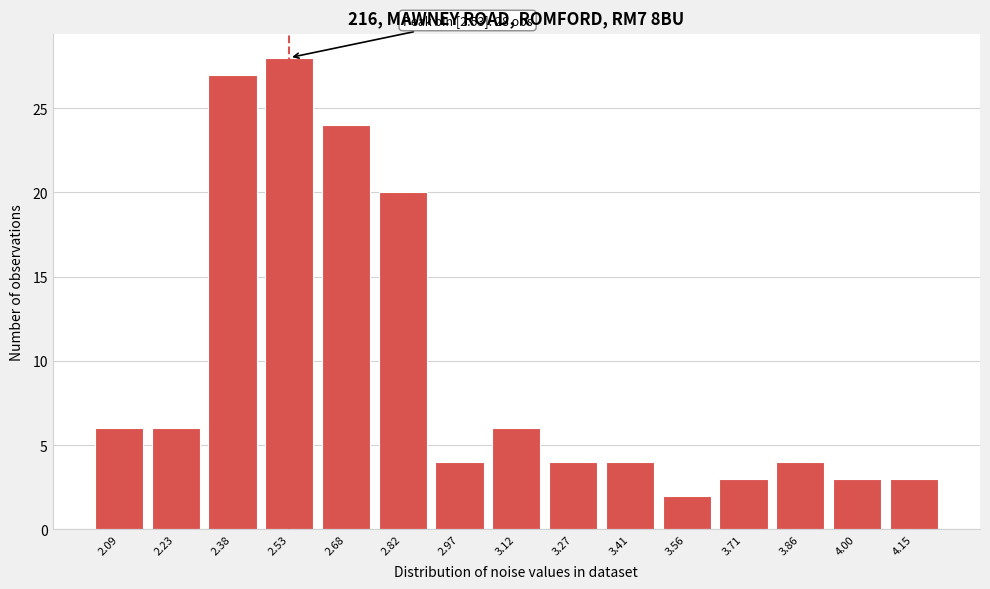

Reading left to right, what are all the values shown in this chart?

6	6	27	28	24	20	4	6	4	4	2	3	4	3	3